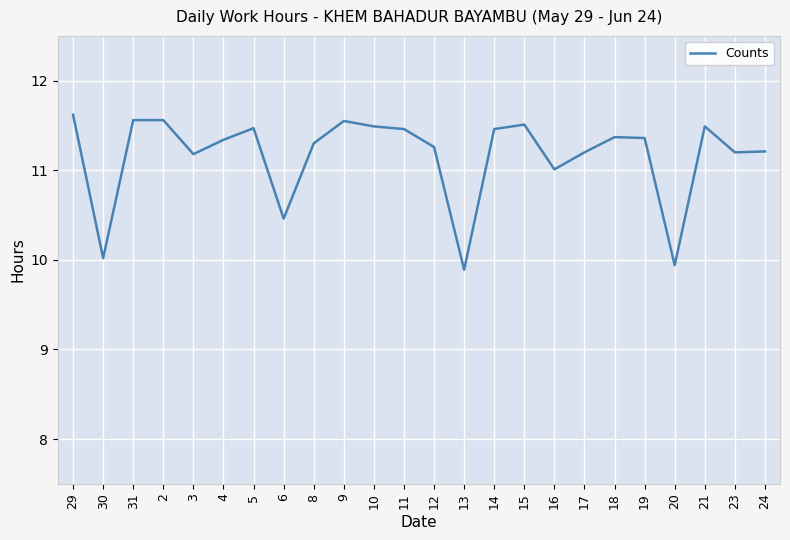

What is the minimum value shown in the chart?

9.9